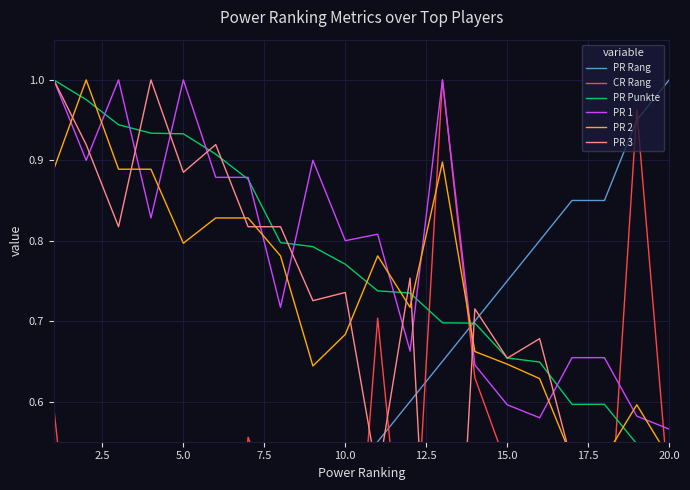

What are all the series names shown in the legend?

PR Rang, CR Rang, PR Punkte, PR 1, PR 2, PR 3